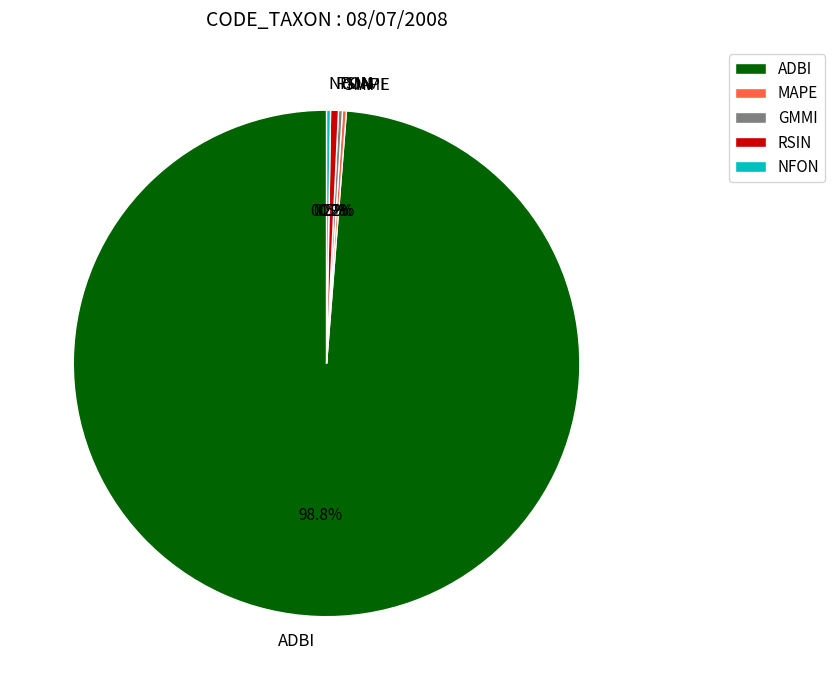

Which slice represents more than half of the pie?

ADBI